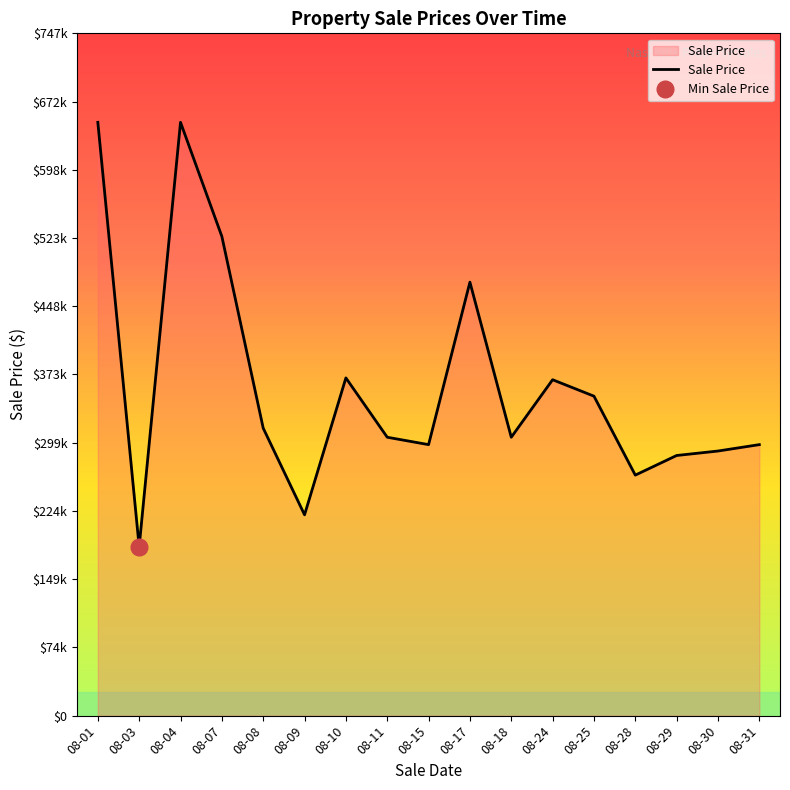

The chart shows a value of 132659 at 08-08. True or false?

False